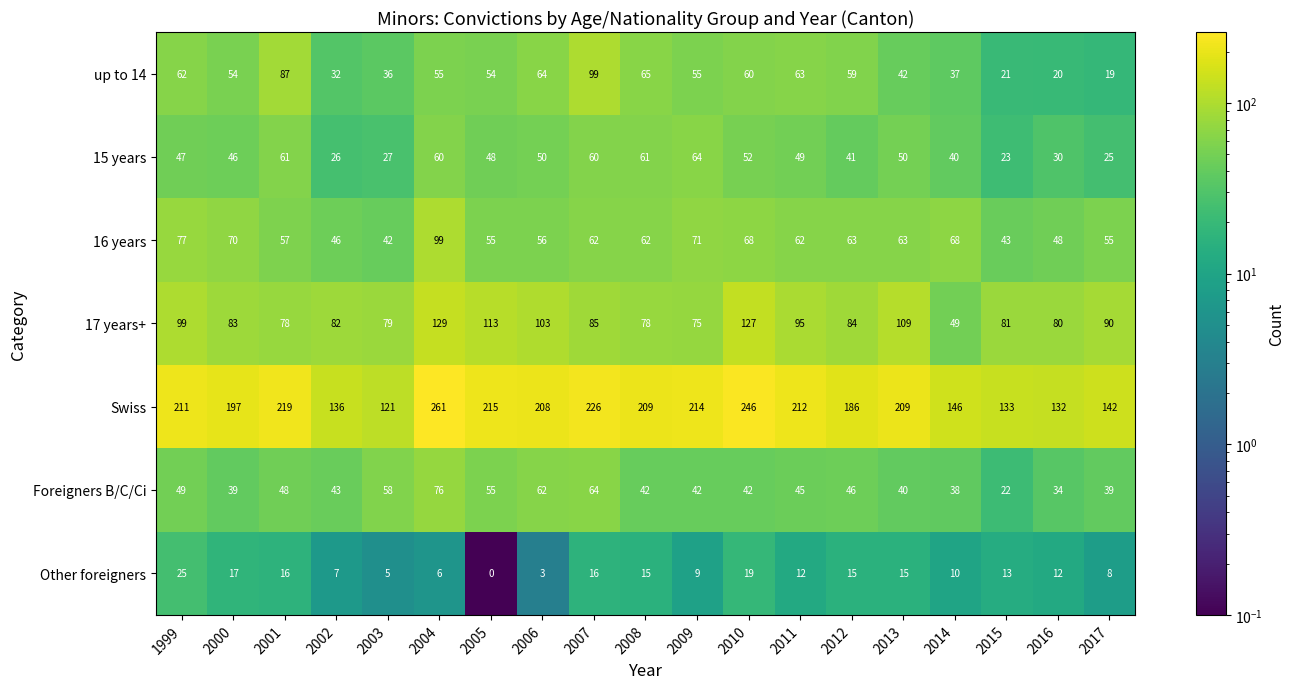

What is the total value across all series at 2009?

530